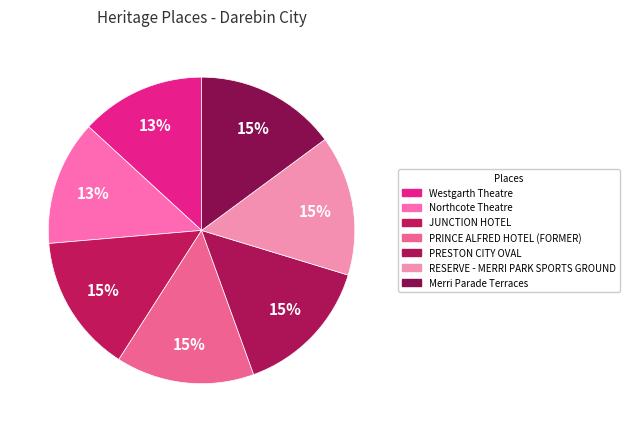

How much of the chart is everything except PRESTON CITY OVAL?

85.2%